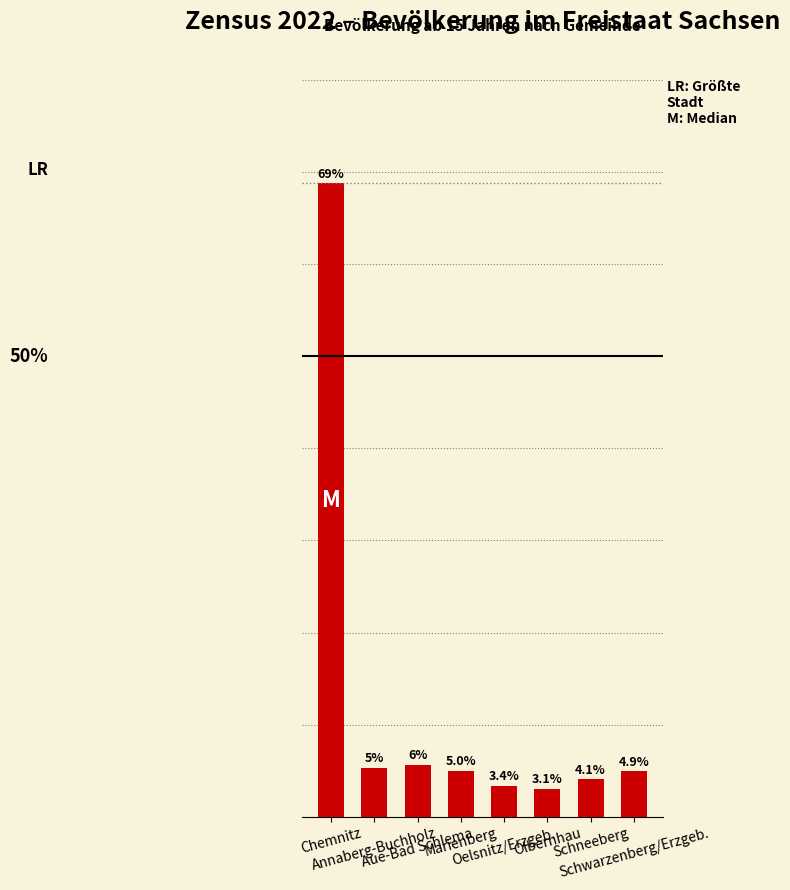

What is the sum of all values?

100.0